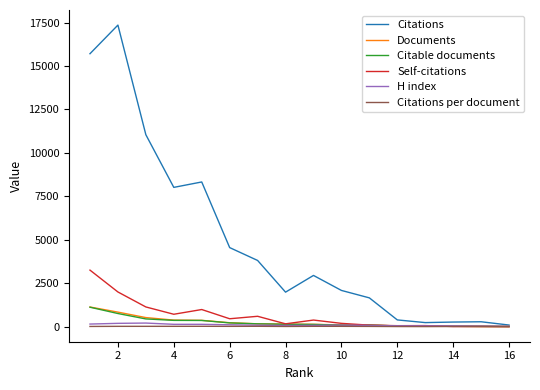

Does the chart display data point markers on the line(s)?

No